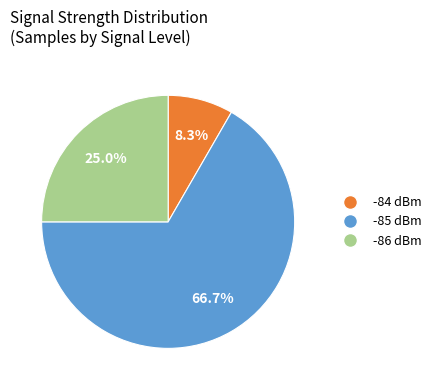

Is there a majority slice in this chart?

Yes